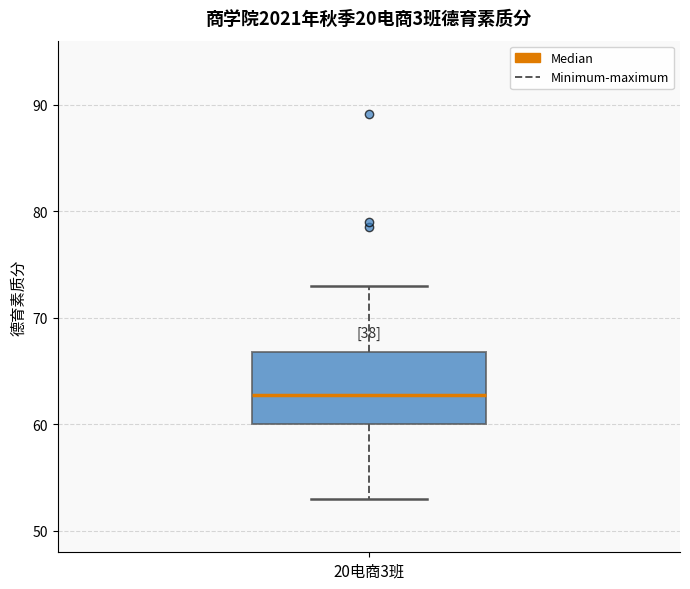

Transcribe this box plot: give where the median line is, the range the box spans, and where the two whiskers end, as read against the y-axis. The values are not printed on the chart, so give them approximately, as read against the axis.

median 63, box 60 to 67, whiskers 53 to 73